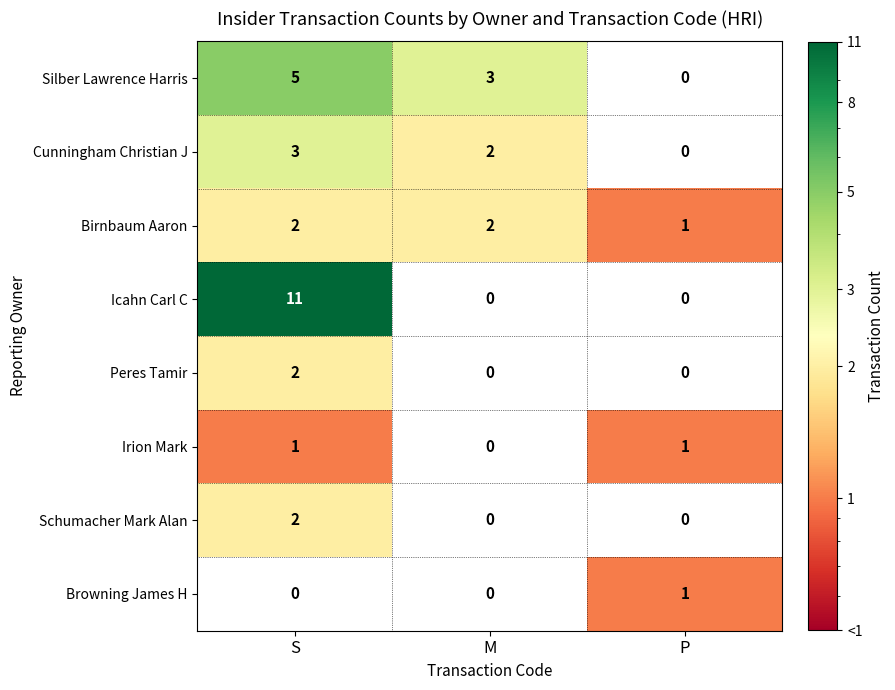

Reading right to left, list all the values displayed in this chart.

Silber Lawrence Harris: 0	3	5
Cunningham Christian J: 0	2	3
Birnbaum Aaron: 1	2	2
Icahn Carl C: 0	0	11
Peres Tamir: 0	0	2
Irion Mark: 1	0	1
Schumacher Mark Alan: 0	0	2
Browning James H: 1	0	0